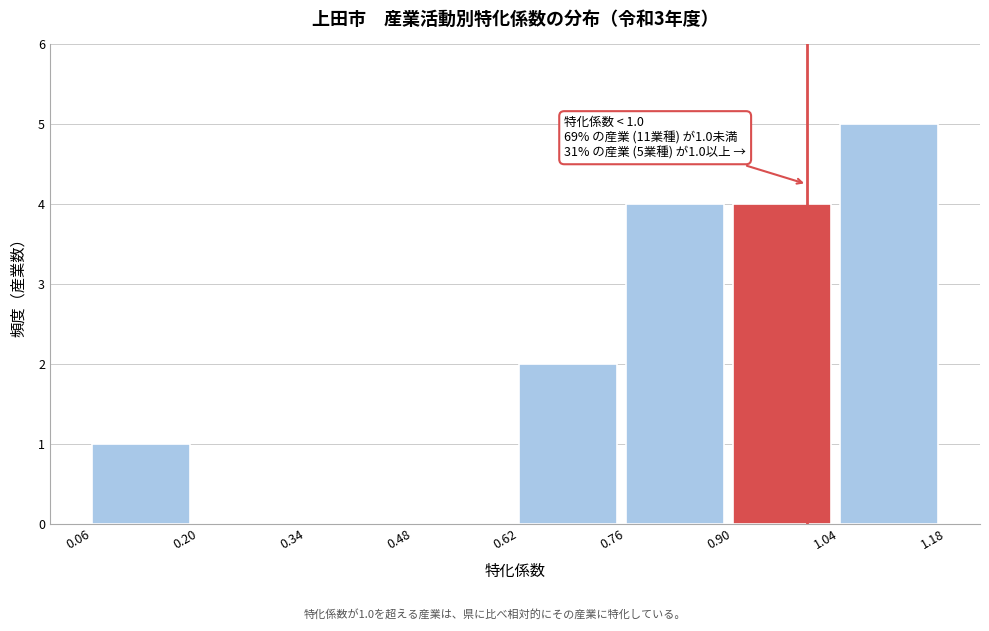

Over which range of the x-axis is the bar tallest?

1.04 to 1.18